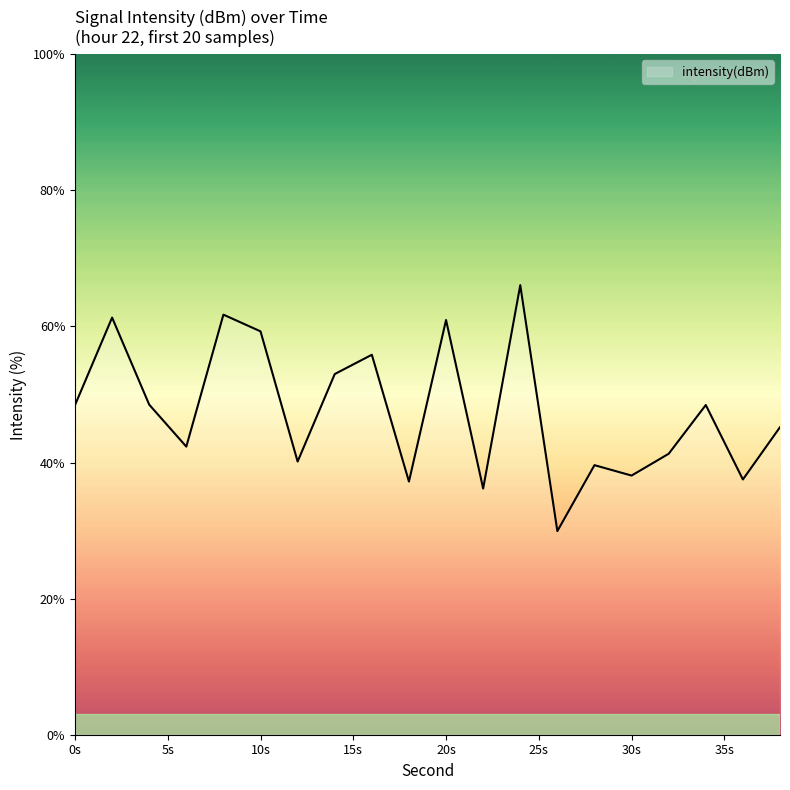

What is the minimum value shown in the chart?

29.9